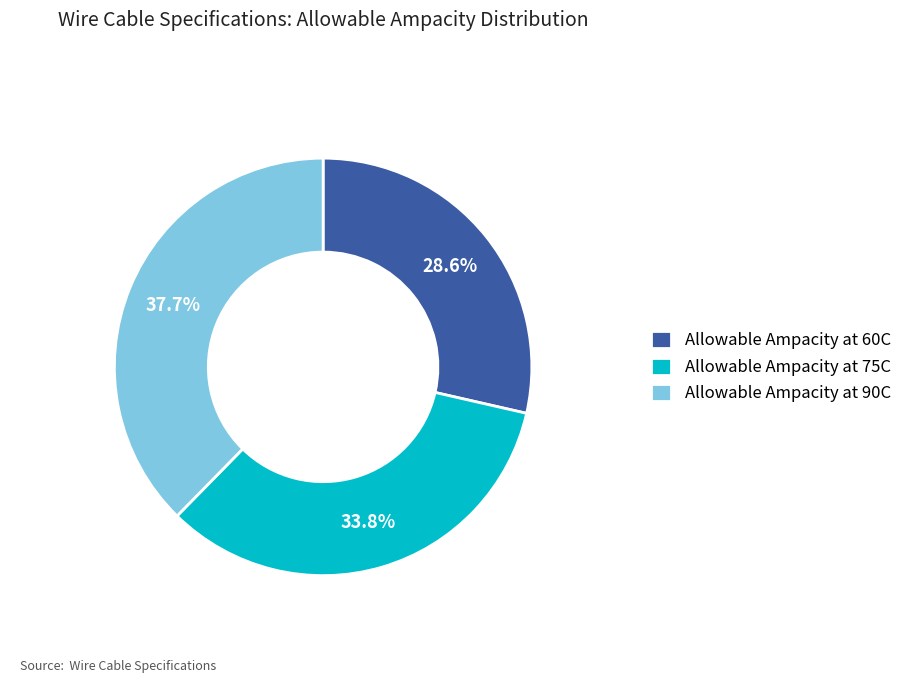

Which category has the biggest portion of the pie?

Allowable Ampacity at 90C